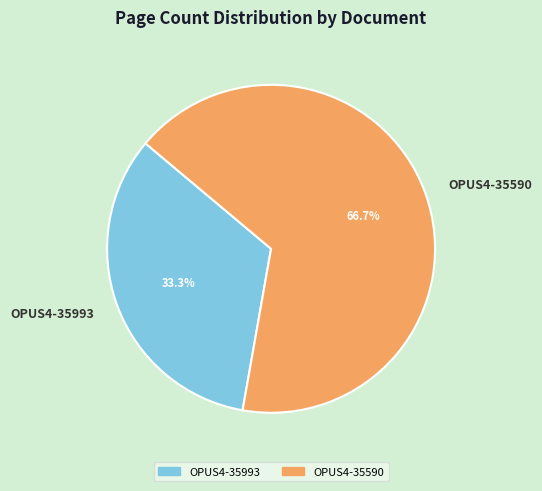

Which slice is the smallest?

OPUS4-35993